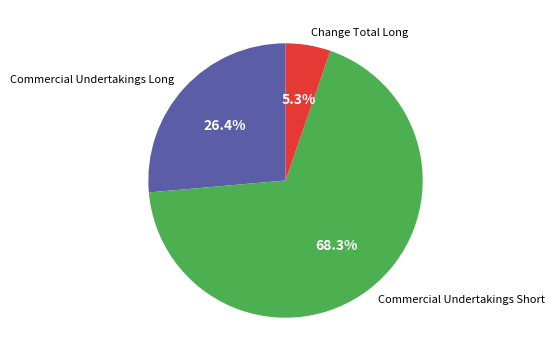

Does any single category account for the majority?

Yes